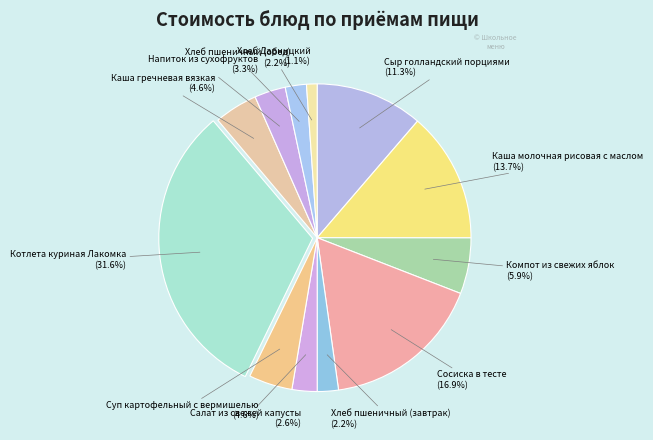

Which category has the smallest portion of the pie?

Хлеб Дарницкий